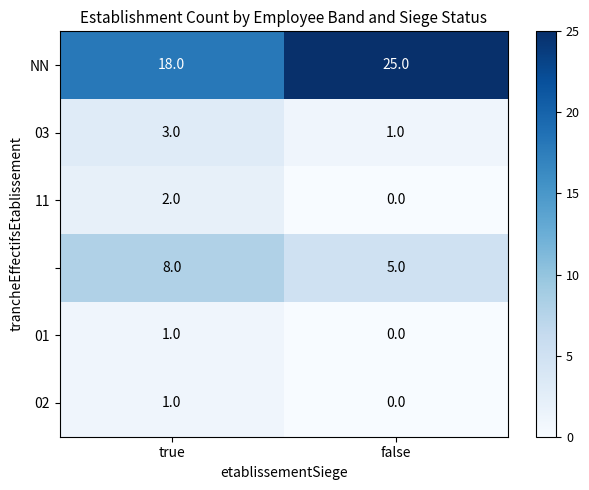

At which category is the sum across all series the highest?

true